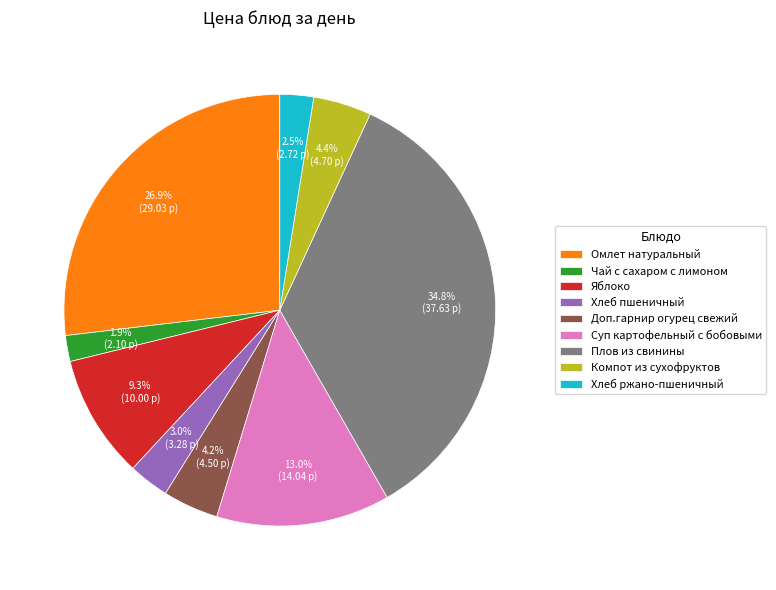

Between Омлет натуральный and Доп.гарнир огурец свежий, which is larger?

Омлет натуральный